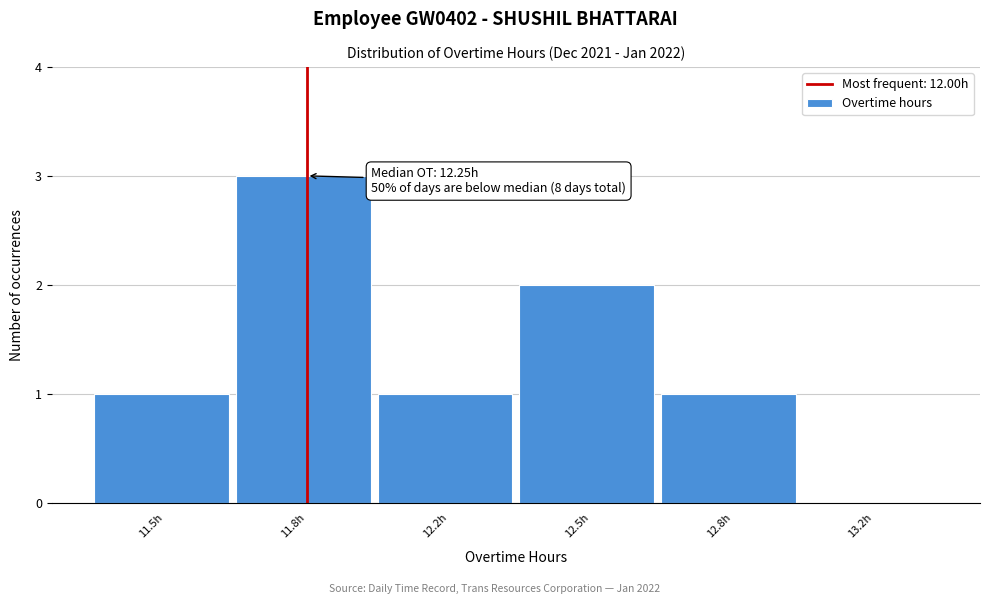

Reading left to right, extract all data points from this chart.

11.5h=1	11.8h=3	12.2h=1	12.5h=2	12.8h=1	13.2h=0